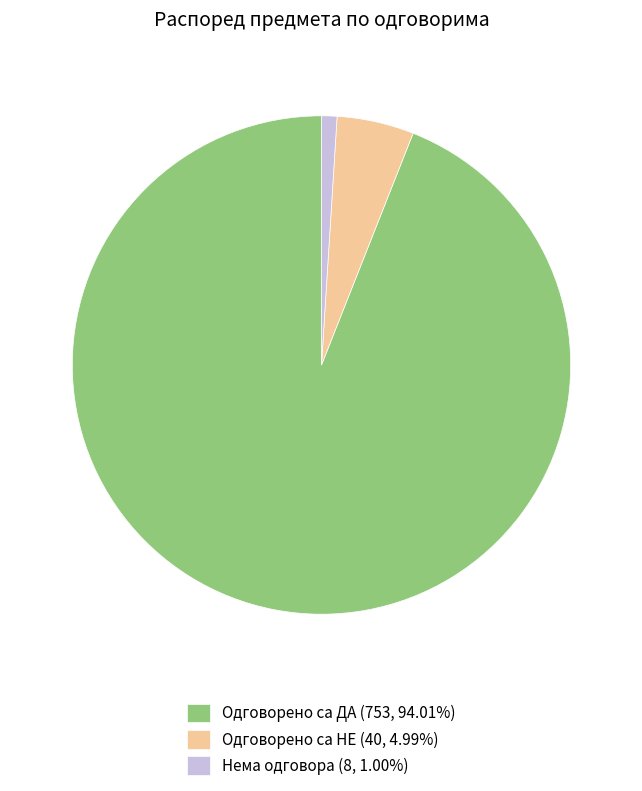

How many segments does this pie chart have?

3